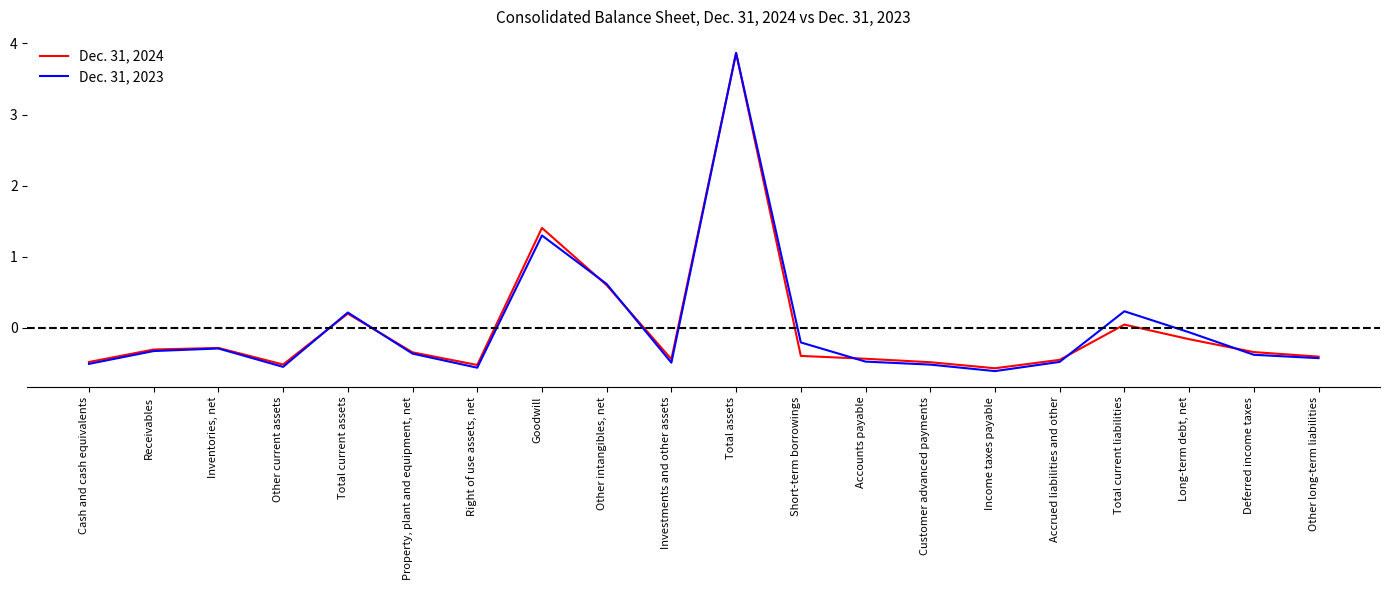

How many interior local peaks does the Dec. 31, 2024 series have?

5